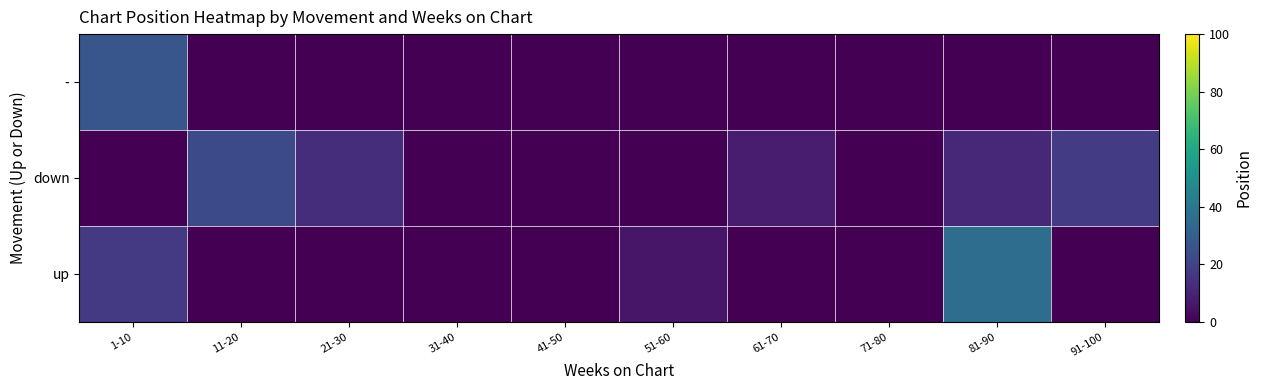

Count the number of data series in this chart.

3